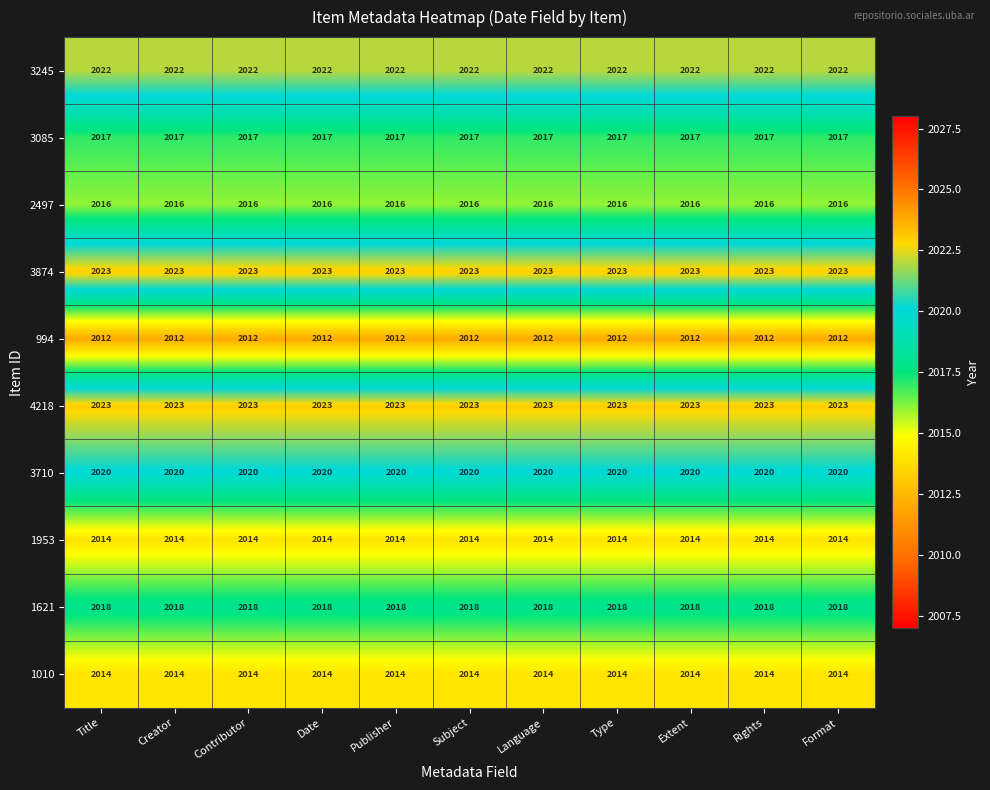

The value of 1621 at Publisher is 2727. True or false?

False